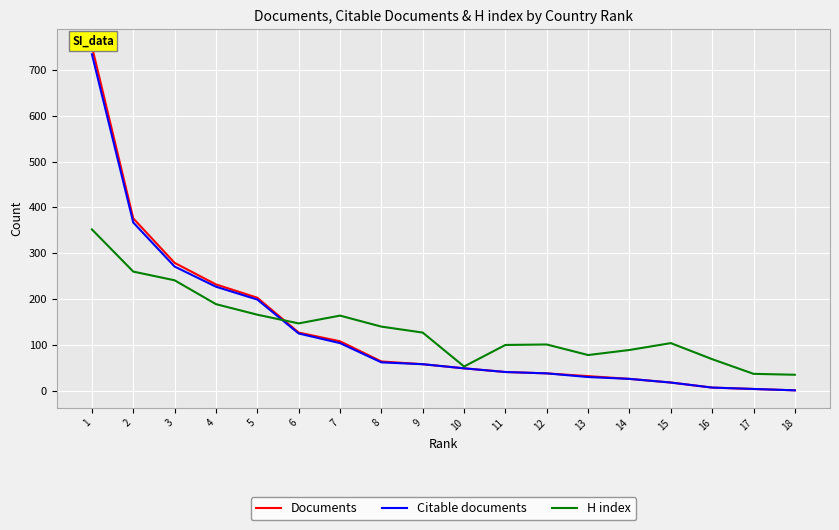

True or false: Citable documents has more than 0 points higher than both neighbors.

False